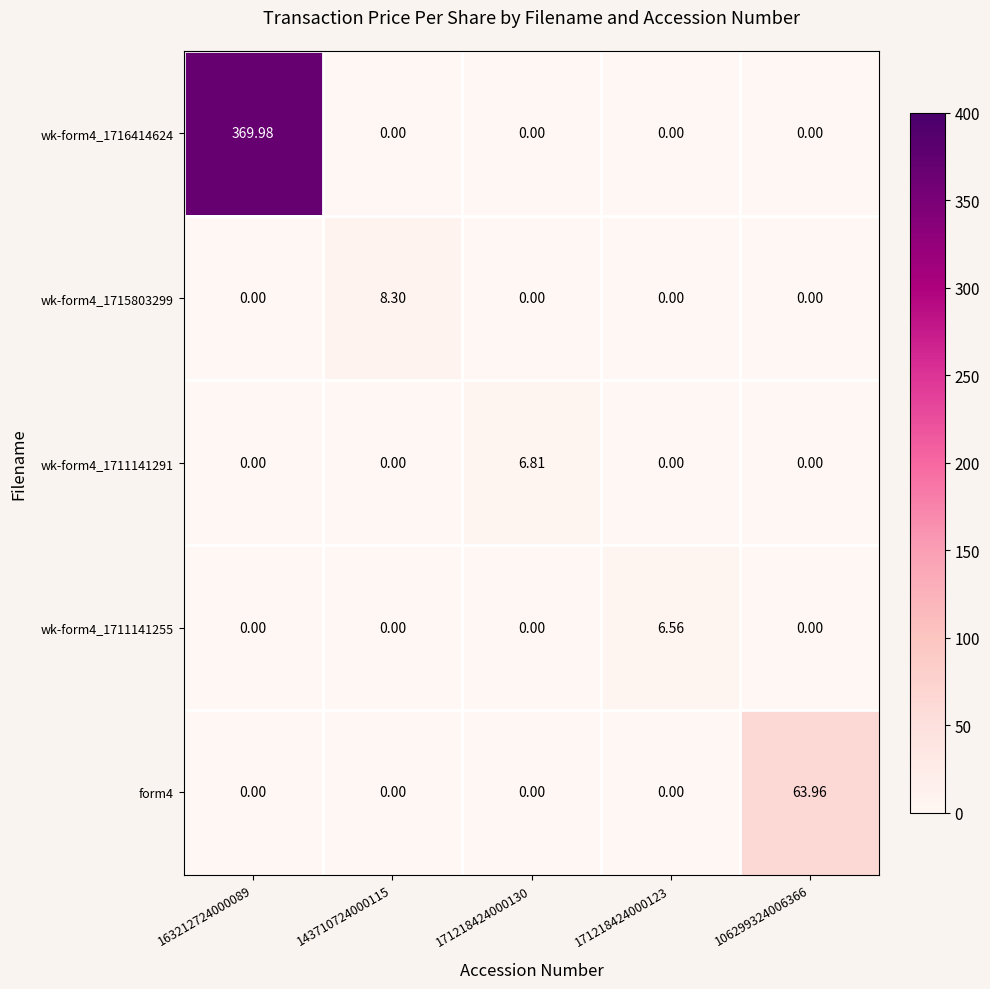

What is the spread (max minus min) of values at 171218424000130?

6.8